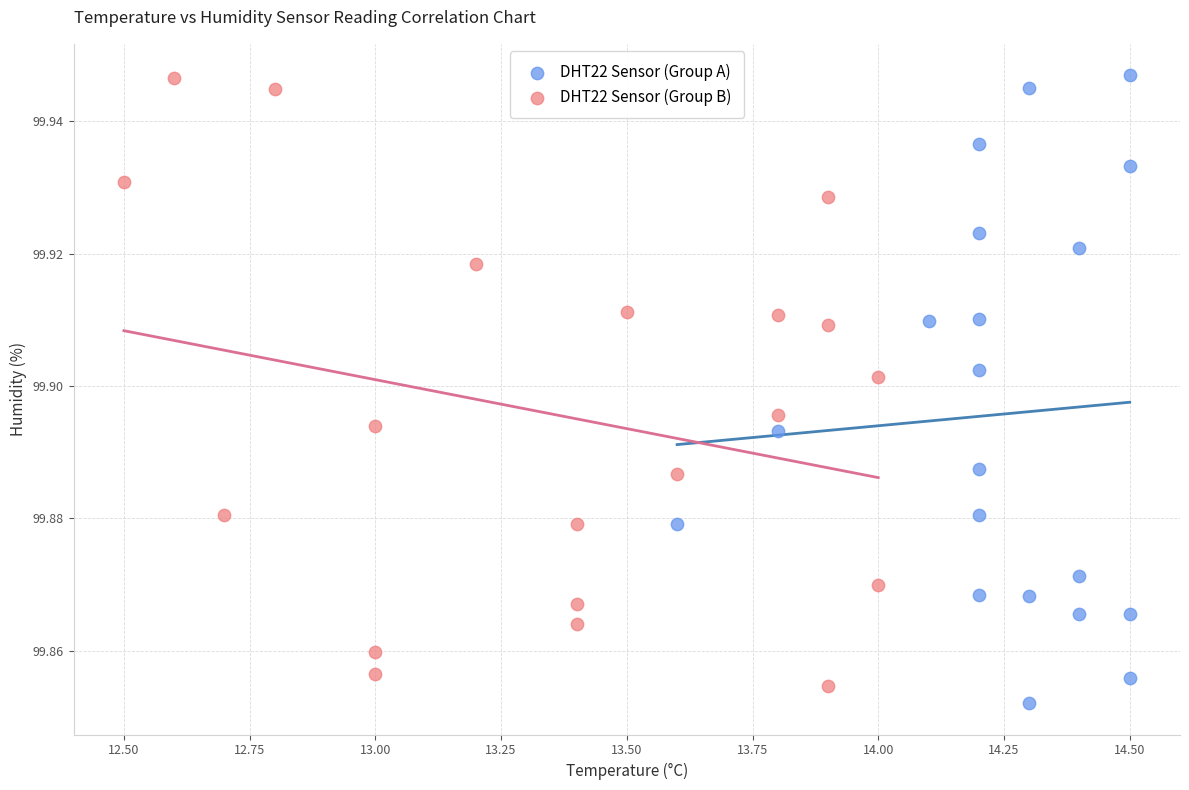

Which series has the widest spread of Y values?

DHT22 Sensor (Group A)